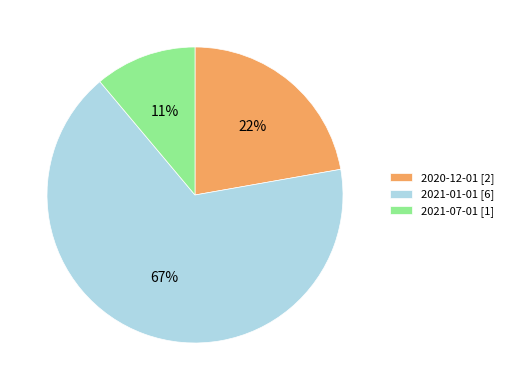

Which category has the biggest portion of the pie?

2021-01-01